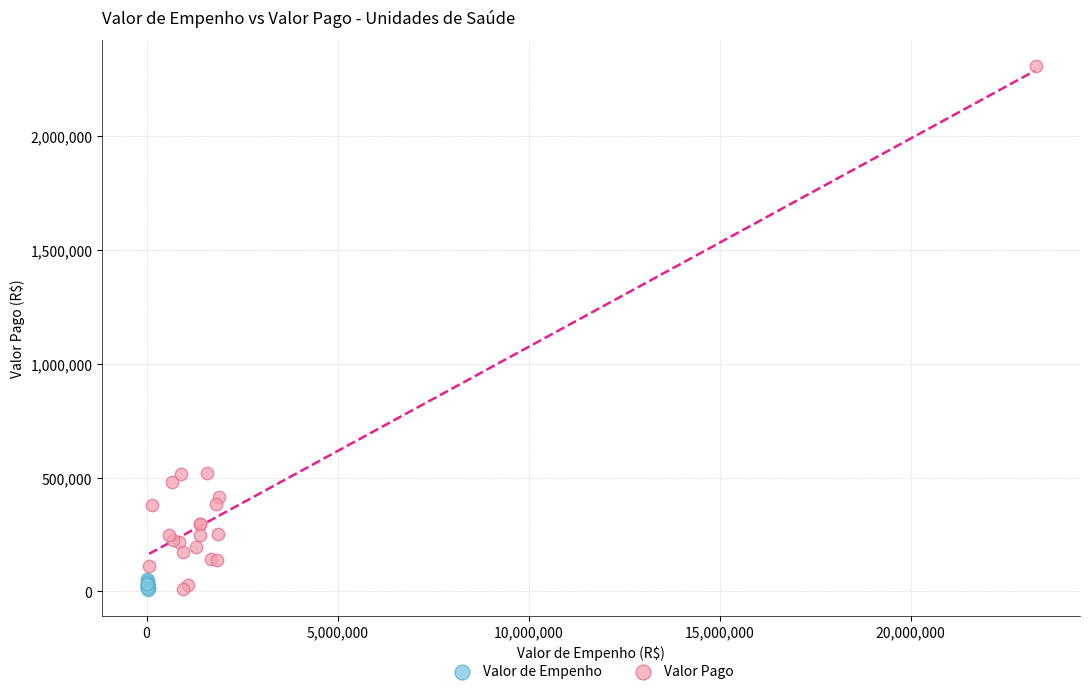

Which series has the largest Y range (max minus min)?

Valor Pago